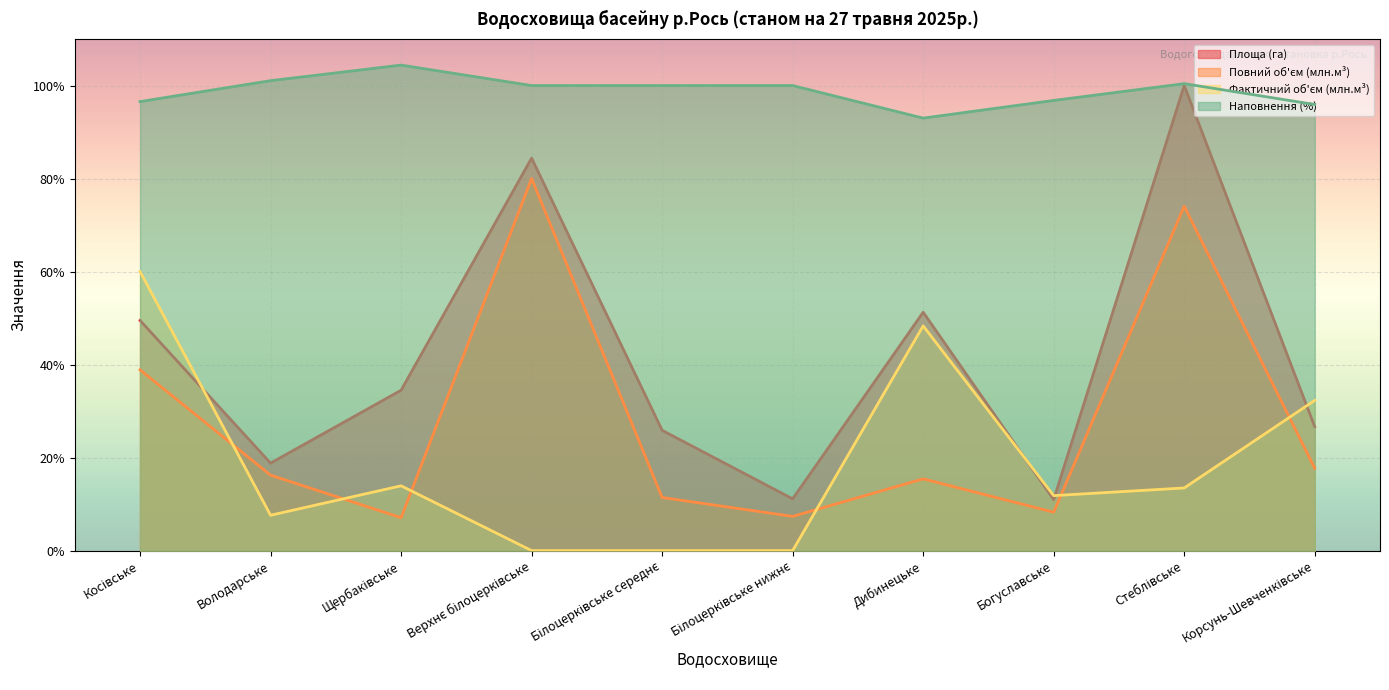

How many data points in Площа (га) are less than 34?

5